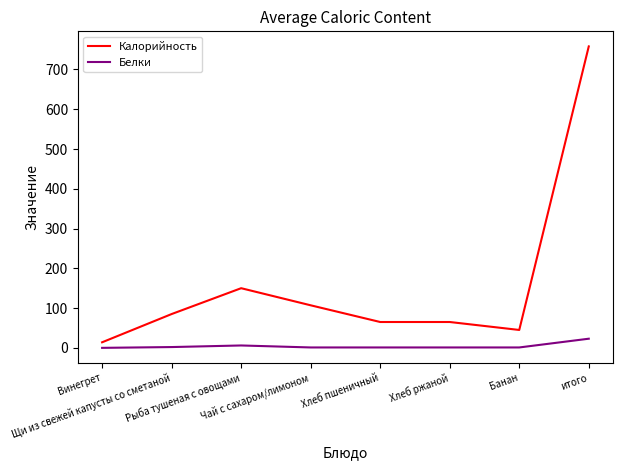

What position from the right is итого?

1